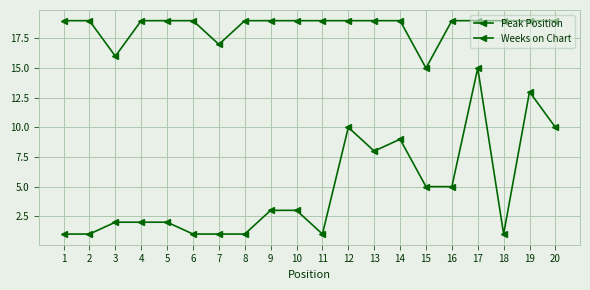

True or false: Weeks on Chart and Peak Position intersect in this chart.

False